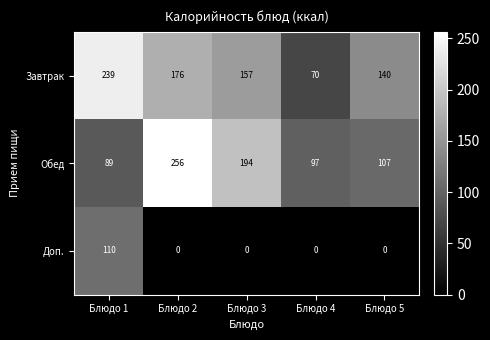

At how many categories does at least one series exceed 109?

4